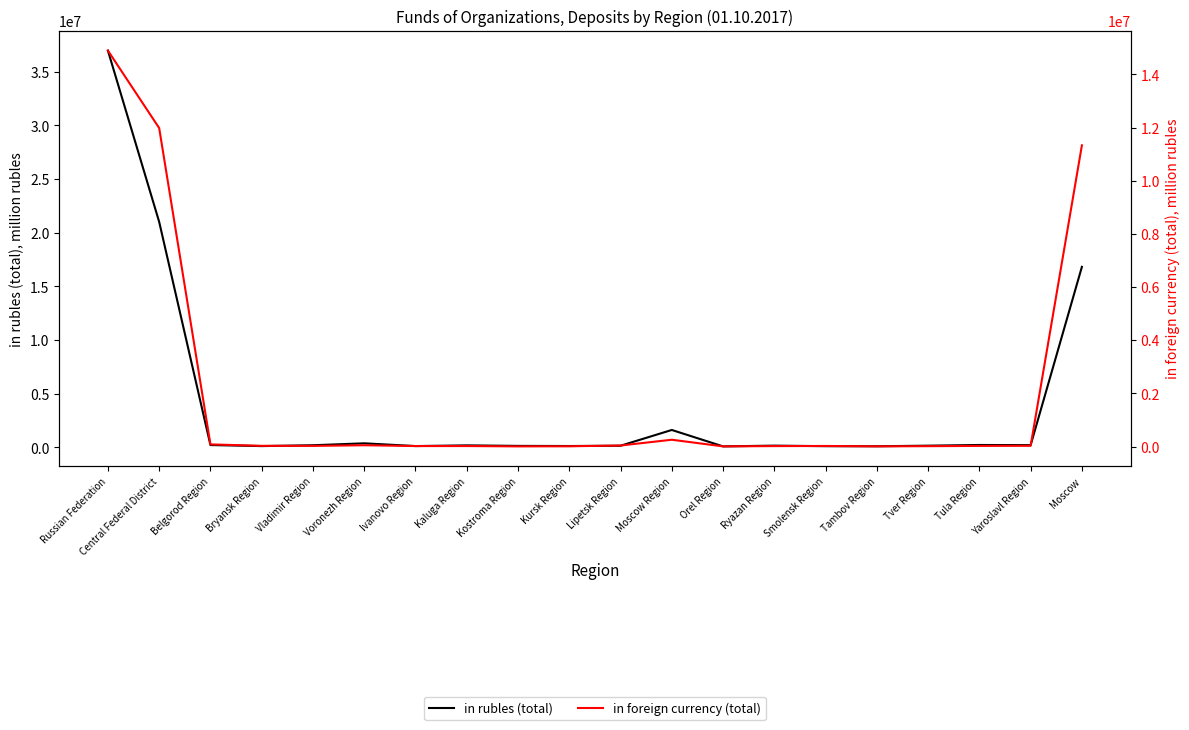

The value of in foreign currency (total) at Ryazan Region is 25501. True or false?

False